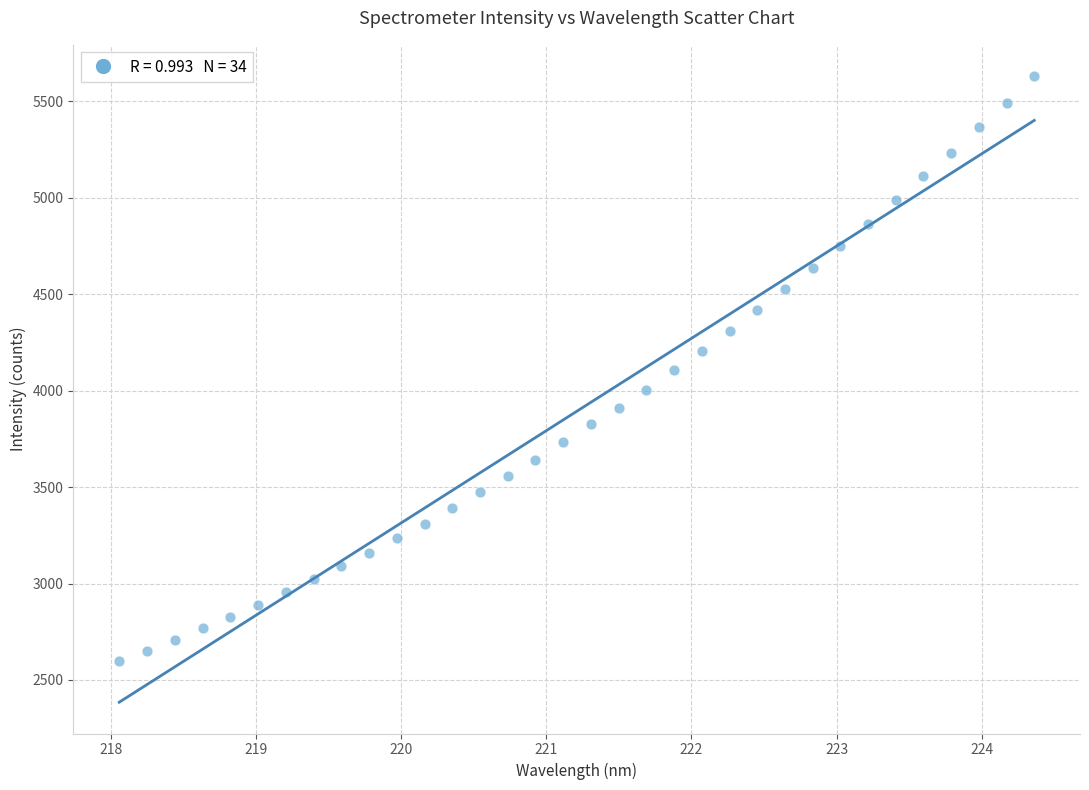

What is the range of X values (max minus min)?

6.3